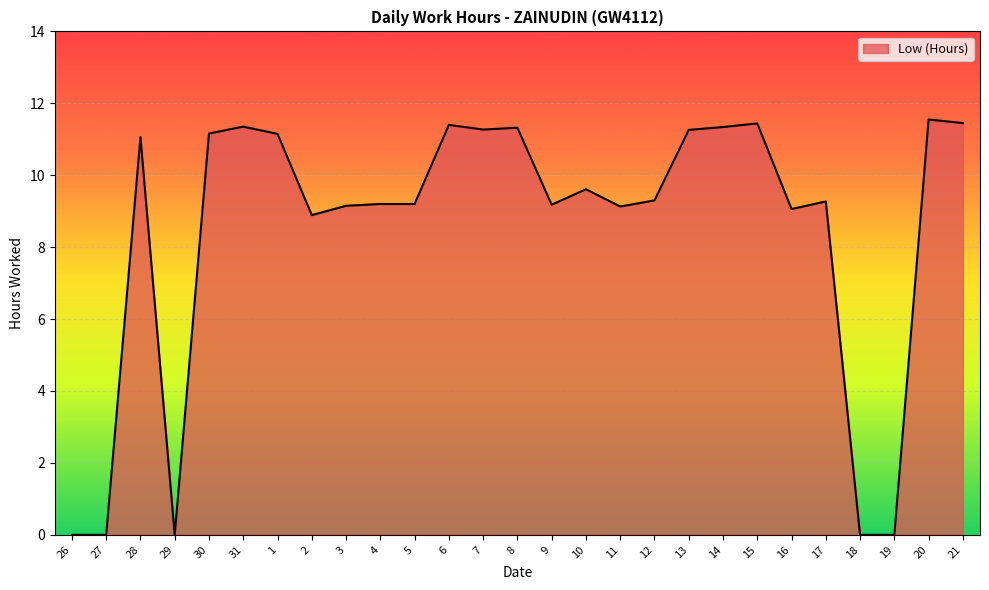

What is the difference between the values at 14 and 27?

11.3